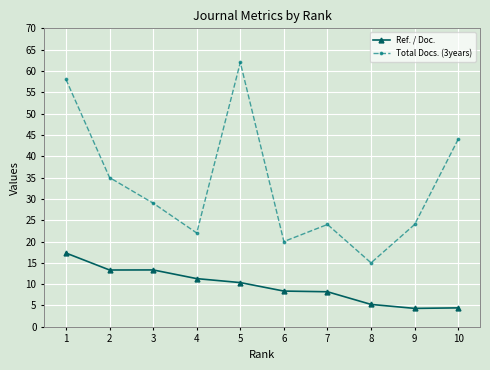

What is the total value across all series at 3?

42.3